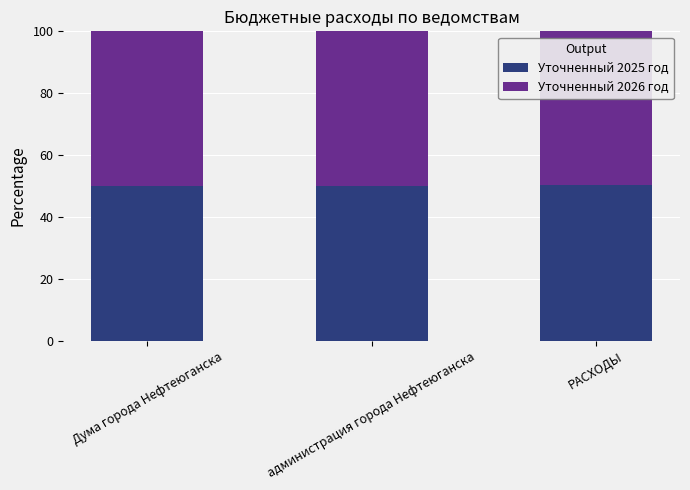

What is the sum of the Уточненный 2025 год values at Дума города Нефтеюганска and РАСХОДЫ?

100.6